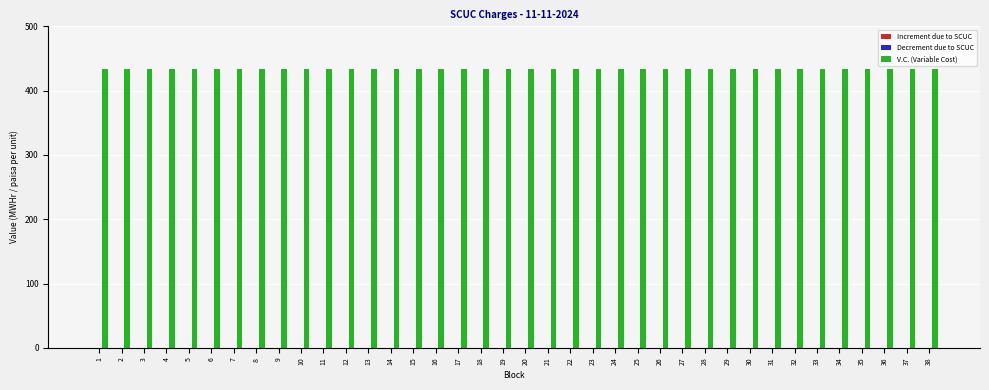

Reading left to right, list all the values displayed in this chart.

Increment due to SCUC: 1=0	2=0	3=0	4=0	5=0	6=0	7=0	8=0	9=0	10=0	11=0	12=0	13=0	14=0	15=0	16=0	17=0	18=0	19=0	20=0	21=0	22=0	23=0	24=0	25=0	26=0	27=0	28=0	29=0	30=0	31=0	32=0	33=0	34=0	35=0	36=0	37=0	38=0
Decrement due to SCUC: 1=0	2=0	3=0	4=0	5=0	6=0	7=0	8=0	9=0	10=0	11=0	12=0	13=0	14=0	15=0	16=0	17=0	18=0	19=0	20=0	21=0	22=0	23=0	24=0	25=0	26=0	27=0	28=0	29=0	30=0	31=0	32=0	33=0	34=0	35=0	36=0	37=0	38=0
V.C. (Variable Cost): 1=434	2=434	3=434	4=434	5=434	6=434	7=434	8=434	9=434	10=434	11=434	12=434	13=434	14=434	15=434	16=434	17=434	18=434	19=434	20=434	21=434	22=434	23=434	24=434	25=434	26=434	27=434	28=434	29=434	30=434	31=434	32=434	33=434	34=434	35=434	36=434	37=434	38=434